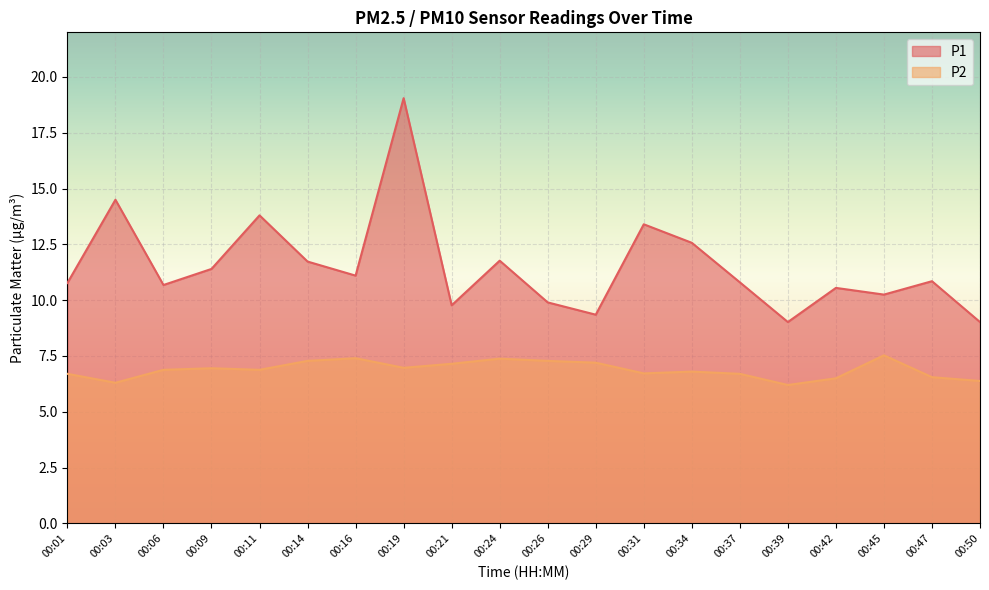

What are all the series names shown in the legend?

P1, P2